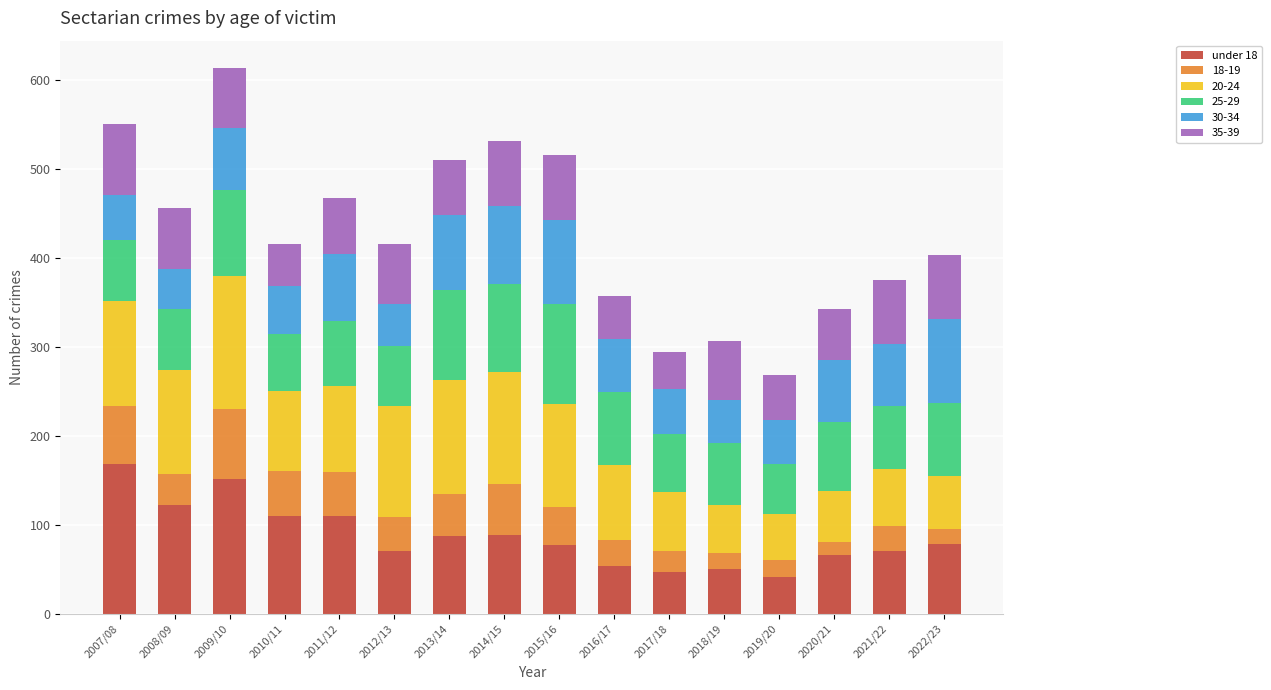

At which label does under 18 reach its peak?

2007/08